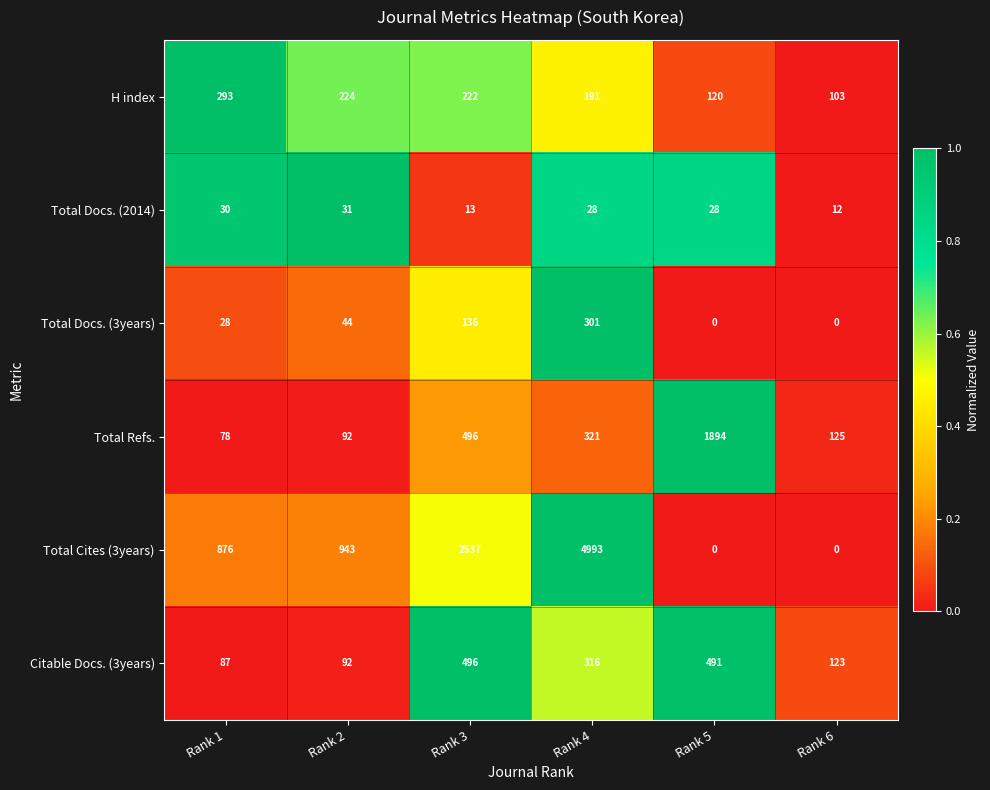

Is the value of Total Docs. (2014) at Rank 5 greater than the value of Total Docs. (3years) at Rank 6?

Yes